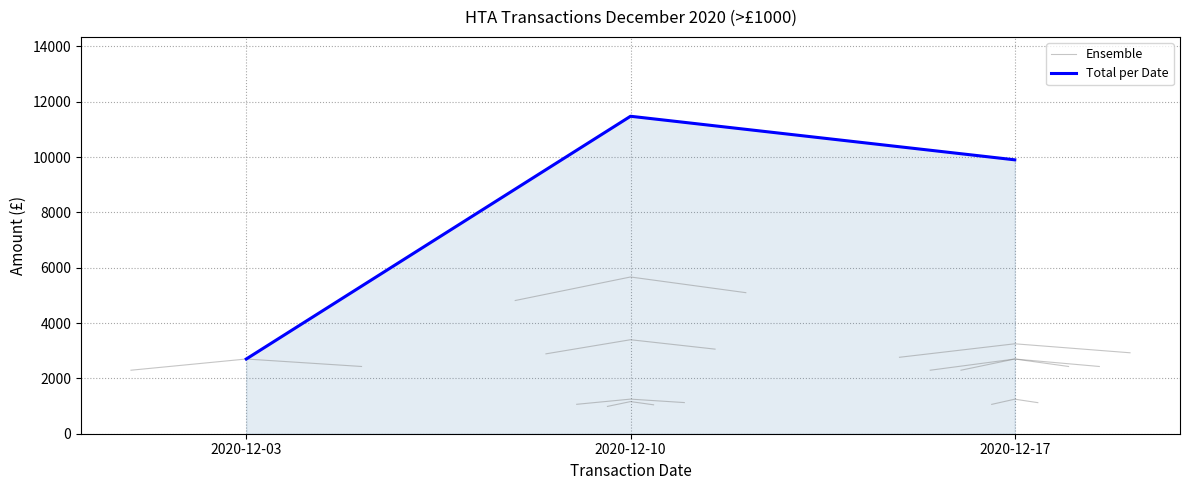

True or false: Total per Date has a value of 12987.4 at 2020-12-17.

False